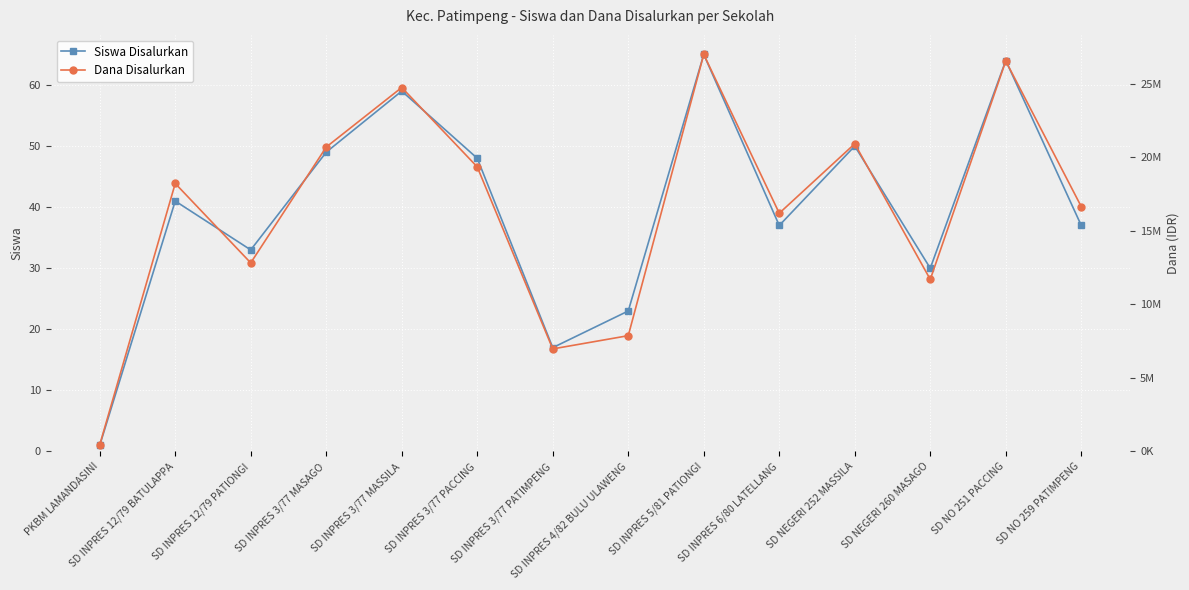

How many categories are shown in the chart?

14